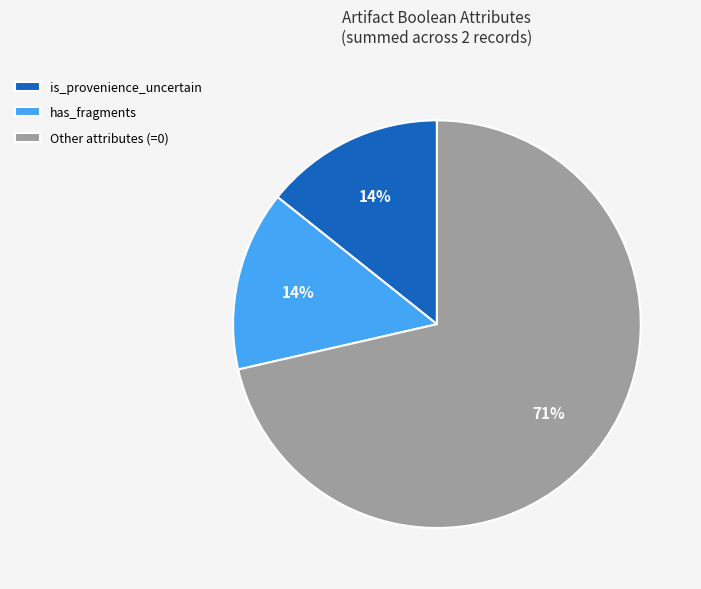

True or false: Other attributes (=0) accounts for 71% of the total.

True